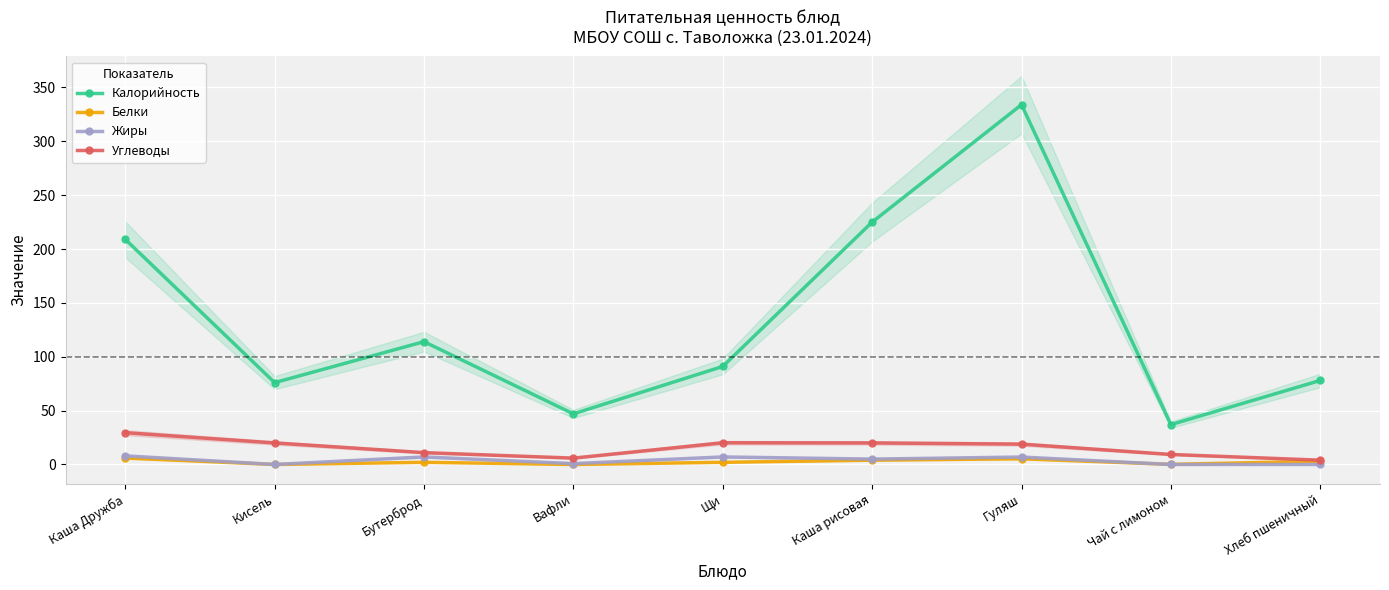

List the series in order of their peak value, highest first.

Калорийность, Углеводы, Жиры, Белки